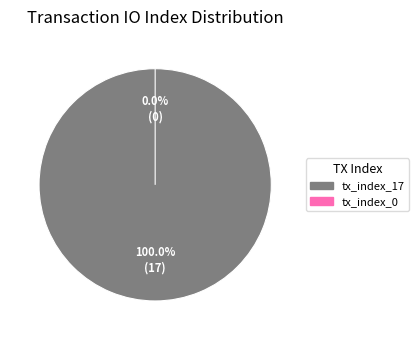

Does tx_index_17 represent more than half of the total?

Yes